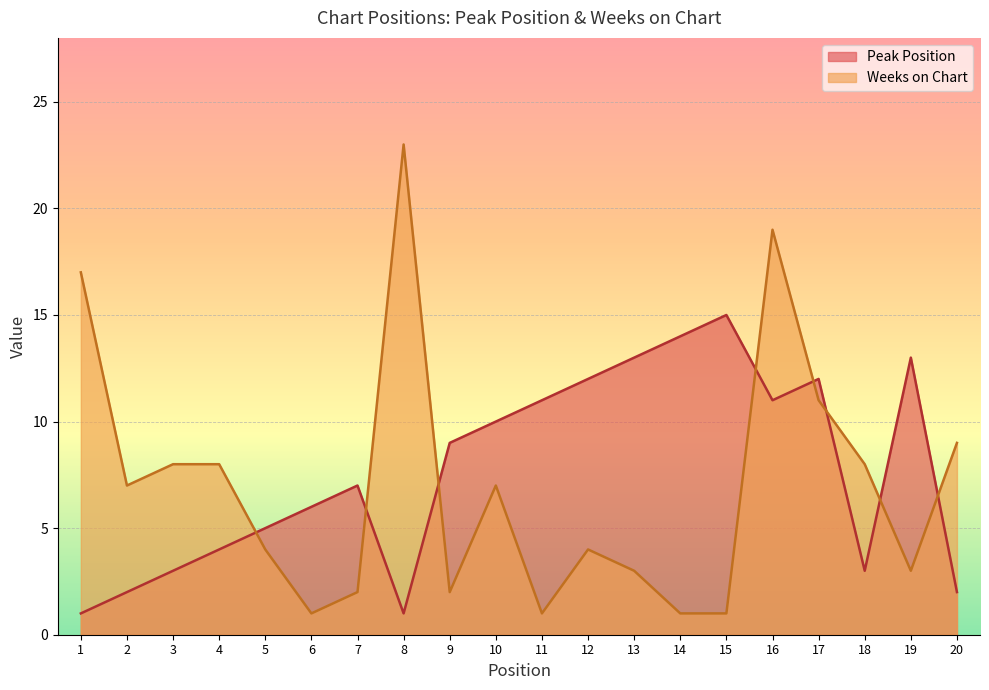

What is the difference between the second highest and second lowest values in the Peak Position series?

13